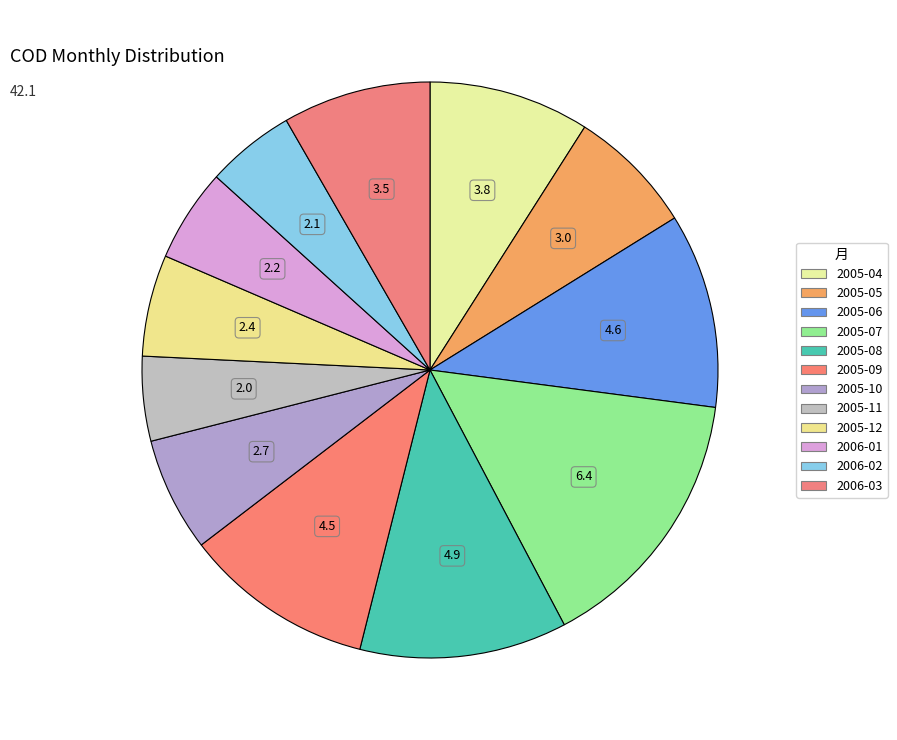

How many slices are in this pie chart?

12